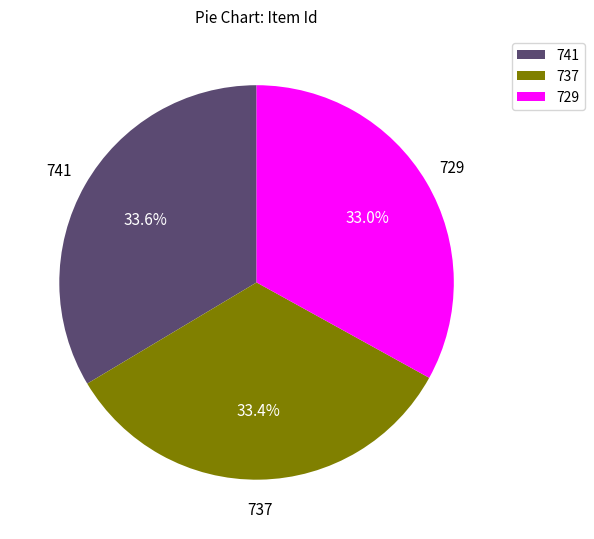

Which has a higher value, 729 or 741?

741